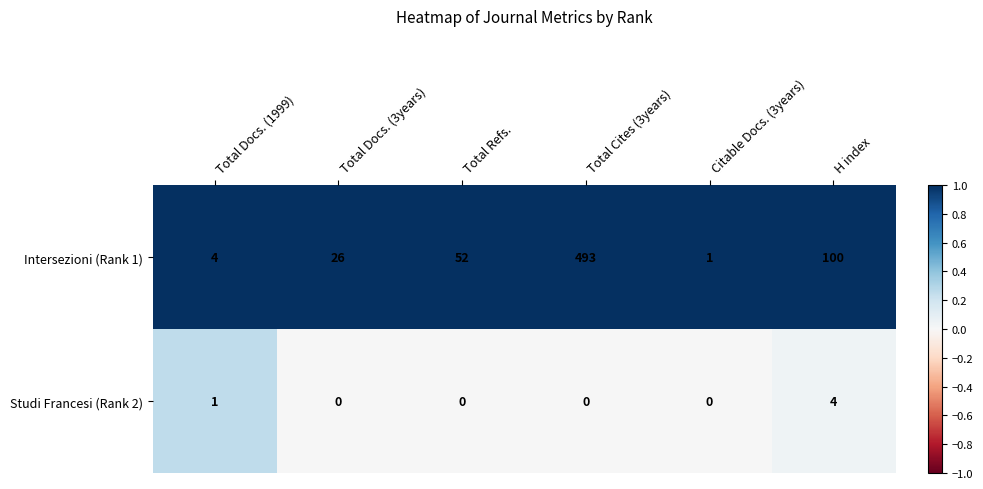

At which label is Studi Francesi (Rank 2) closest to 2?

Total Docs. (1999)